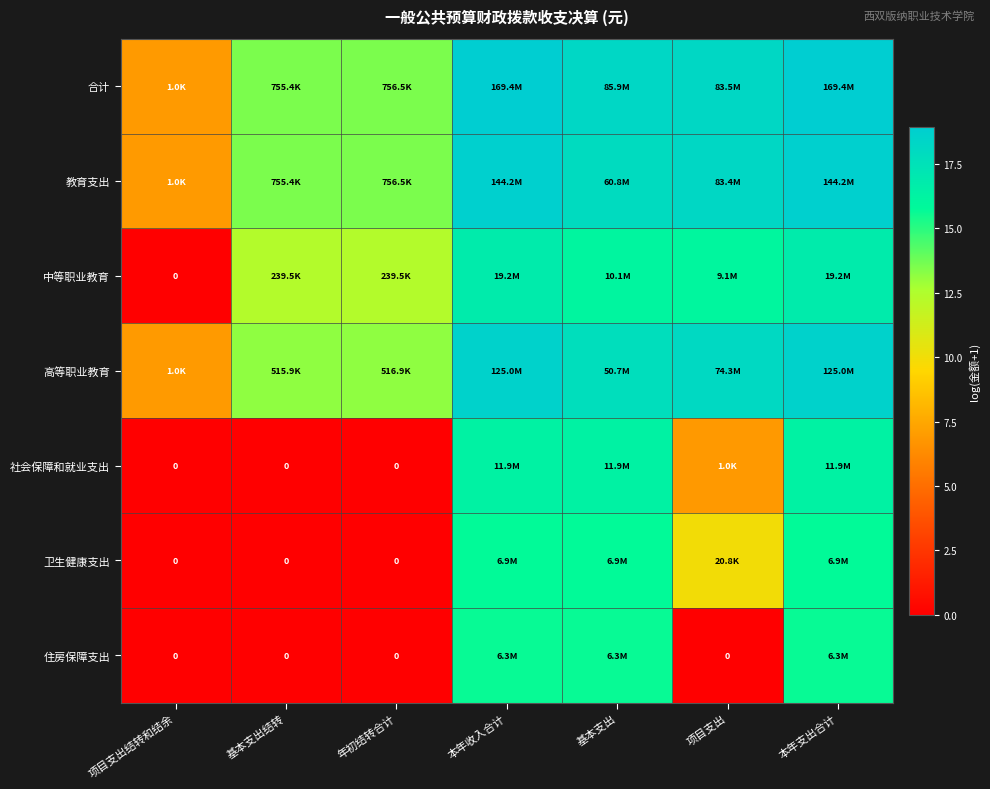

List the labels in order of 住房保障支出 value, smallest first.

项目支出结转和结余, 基本支出结转, 年初结转合计, 项目支出, 本年收入合计, 基本支出, 本年支出合计